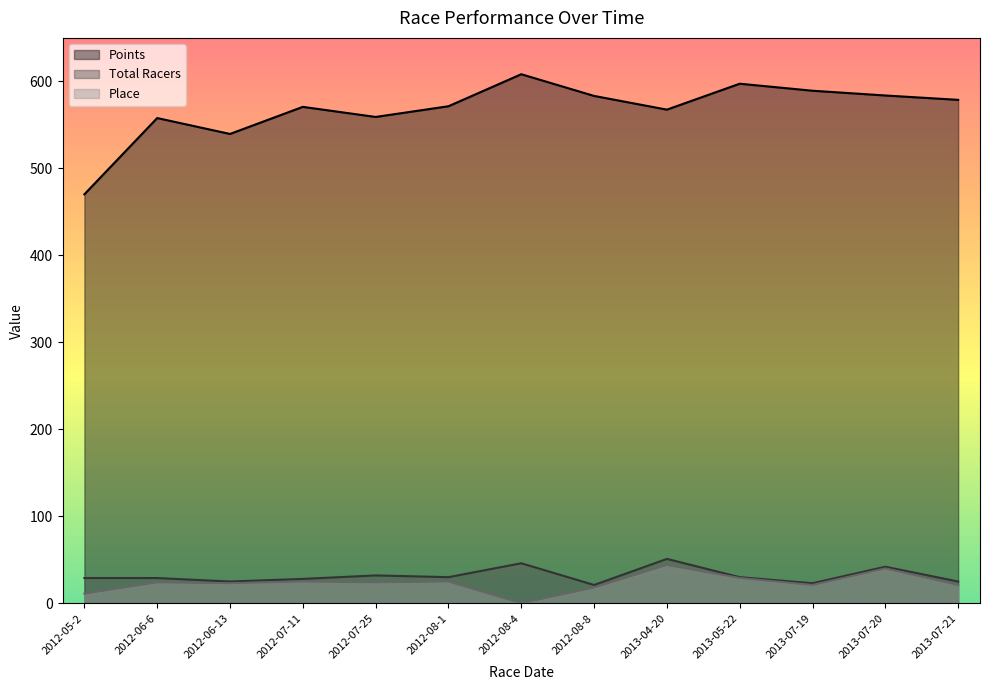

In Place, how many points are lower than both neighbors (excluding endpoints)?

4